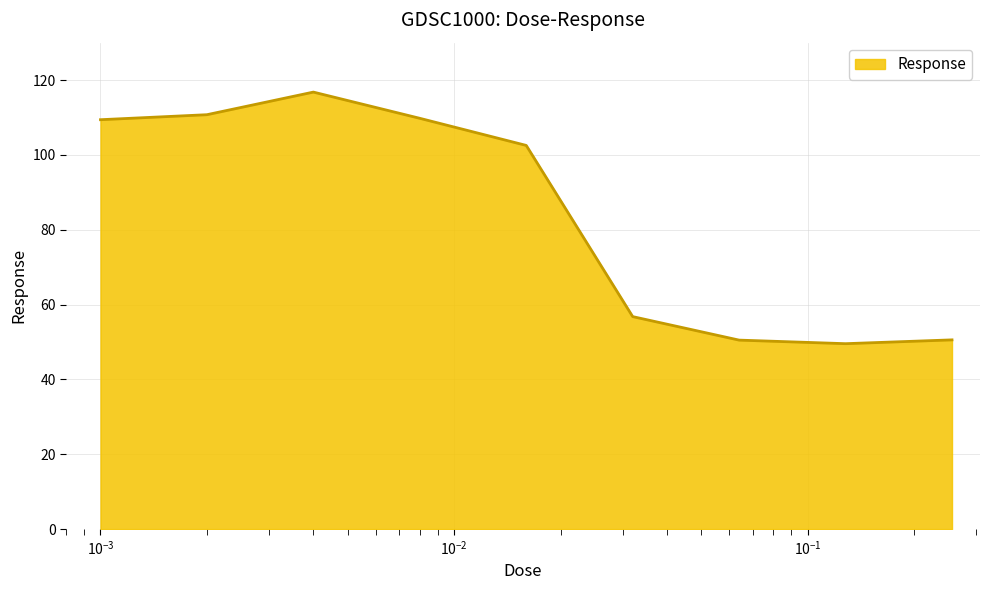

What is the difference between the maximum and minimum values?

67.2